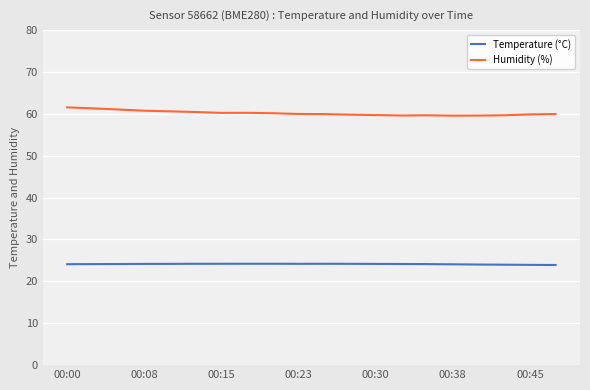

True or false: Humidity (%) and Temperature (°C) cross at least once.

False